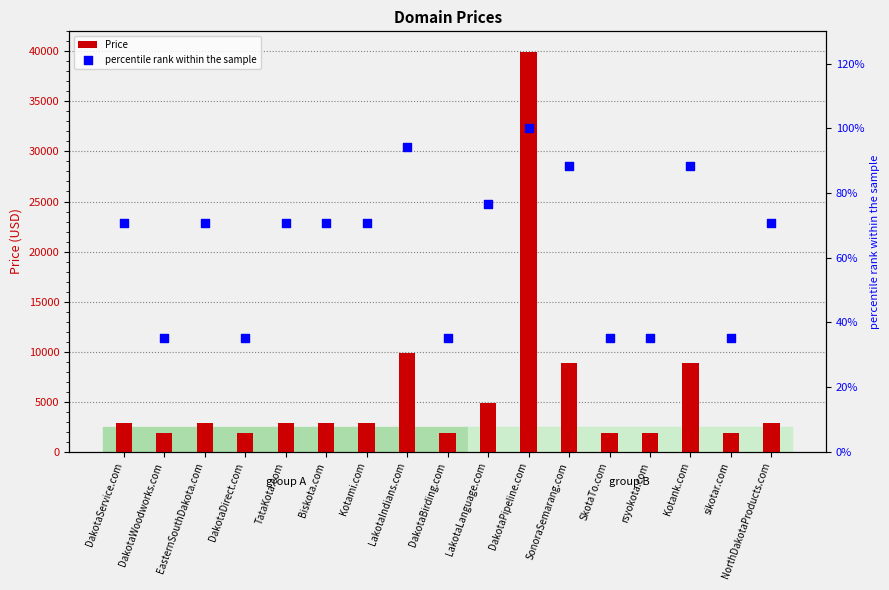

At which category is the sum across all series the highest?

DakotaPipeline.com